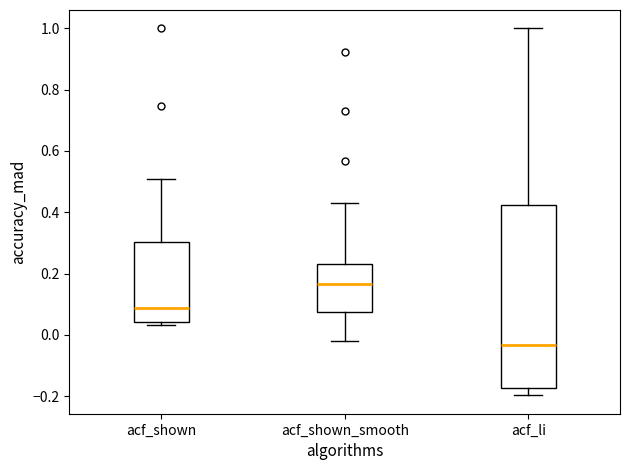

Which box is the tallest, from its lower edge to its upper edge?

acf_li